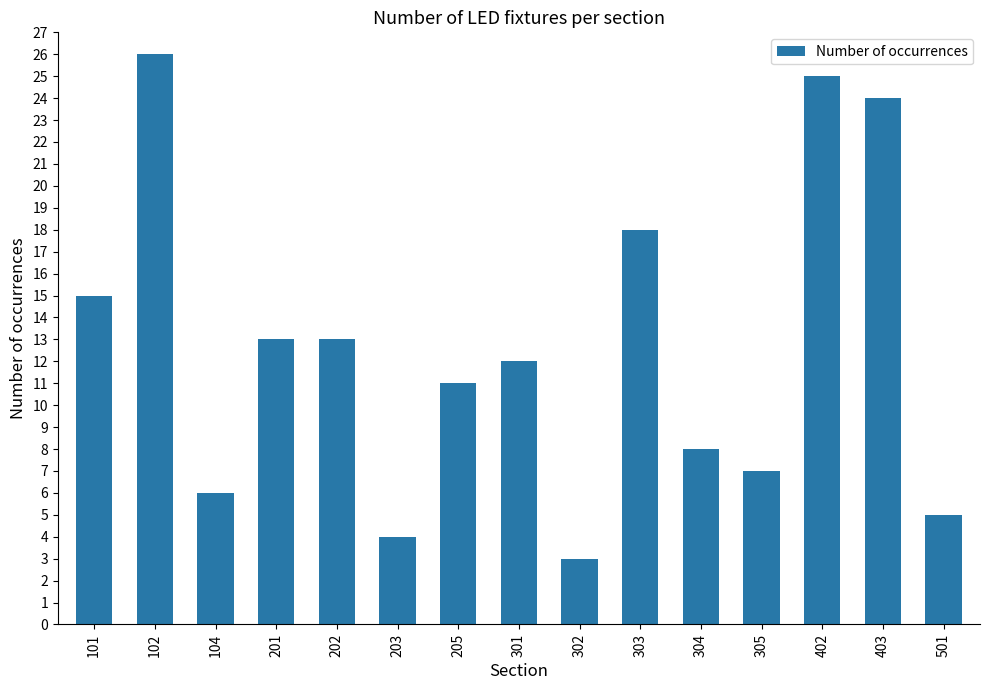

Read the value at 101, to the nearest 5.

15